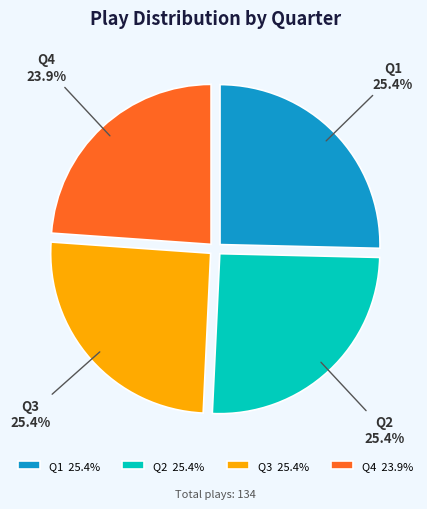

To the nearest percent, what percentage of the pie is Q4?

24%